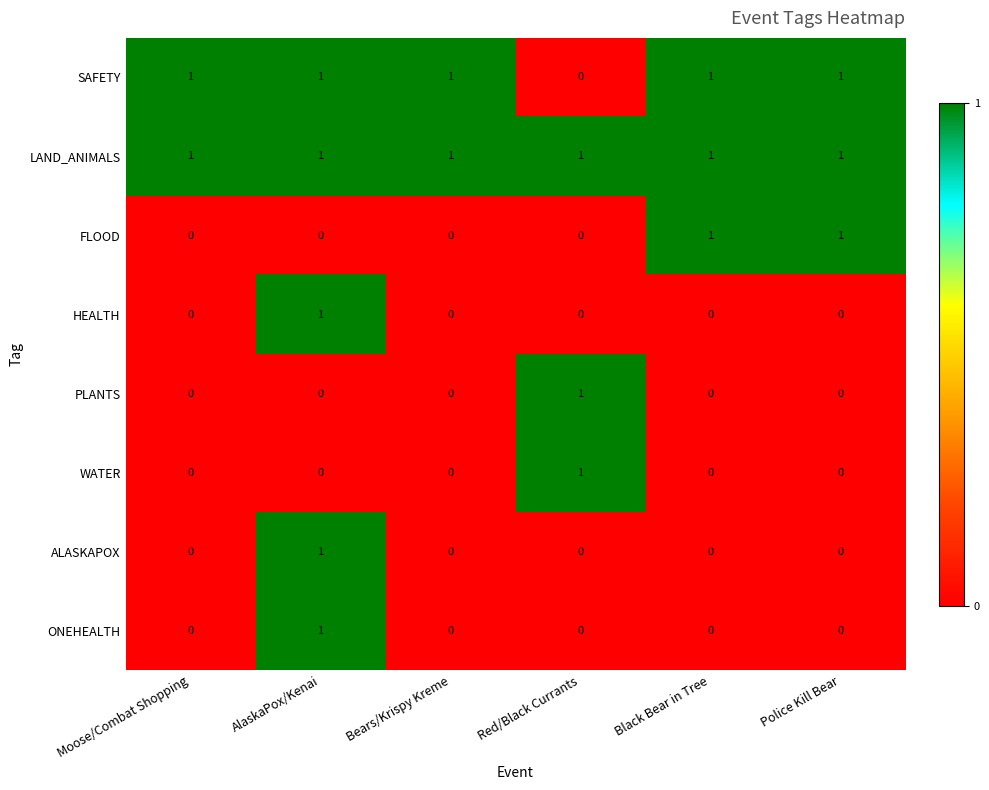

Count the ONEHEALTH values in the range 0 to 1.

6